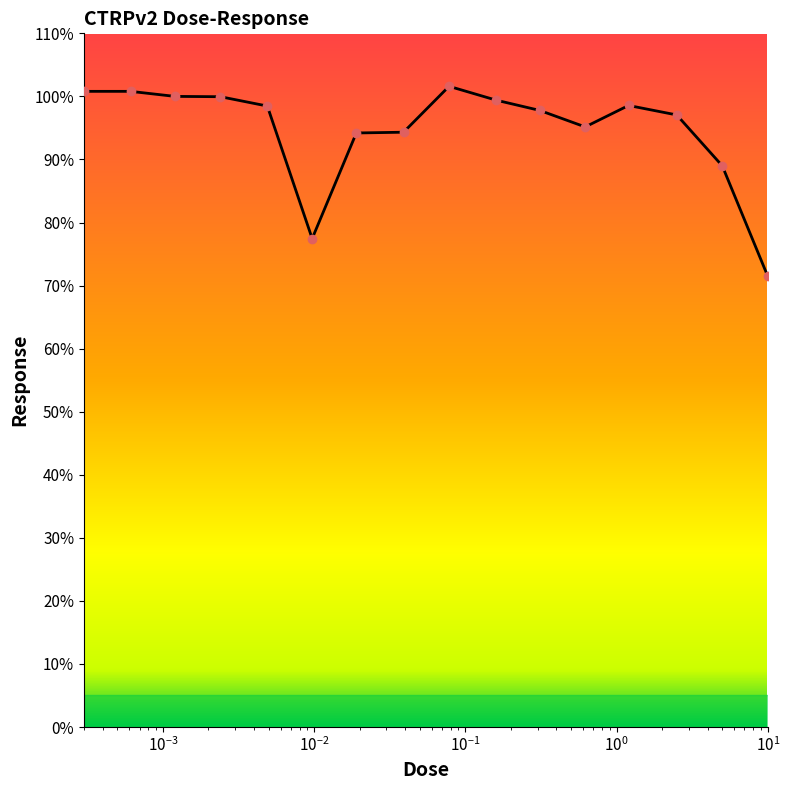

What is the smallest value displayed?

71.5